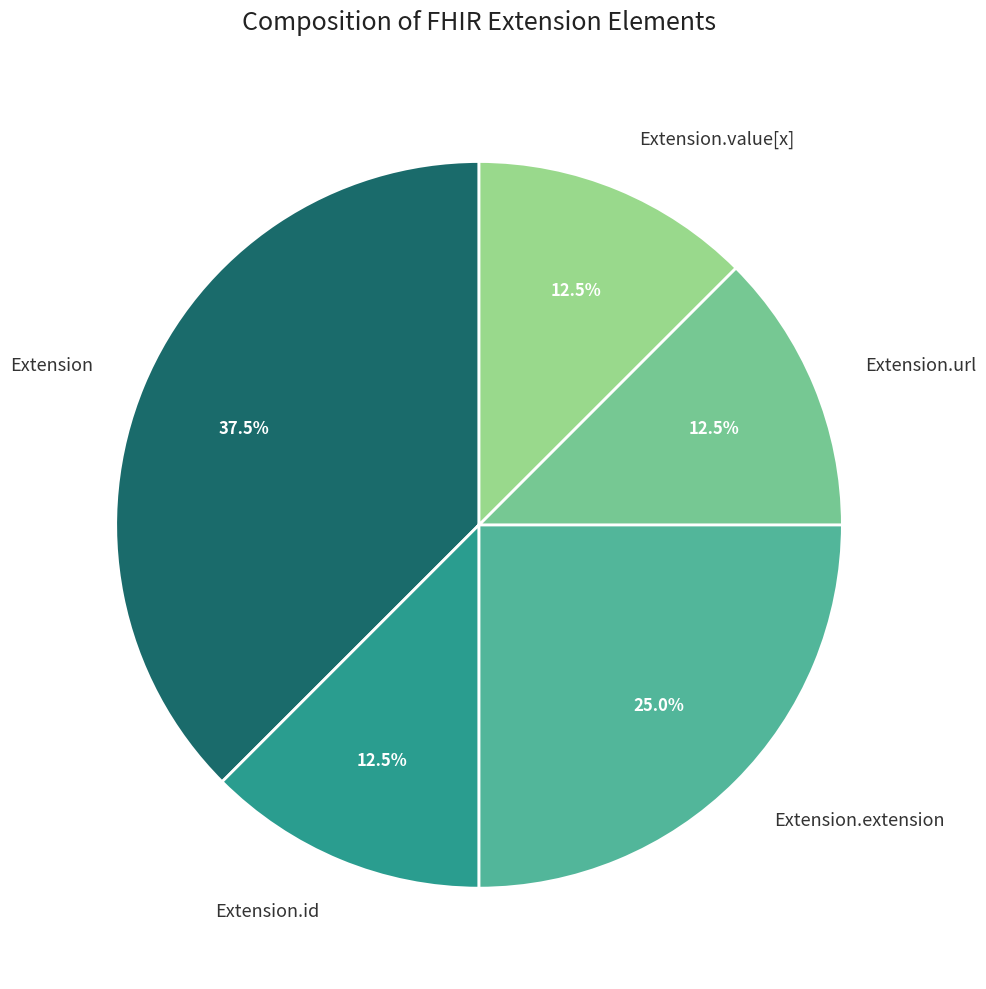

Combined, do Extension.id and Extension.value[x] account for over 50%?

No